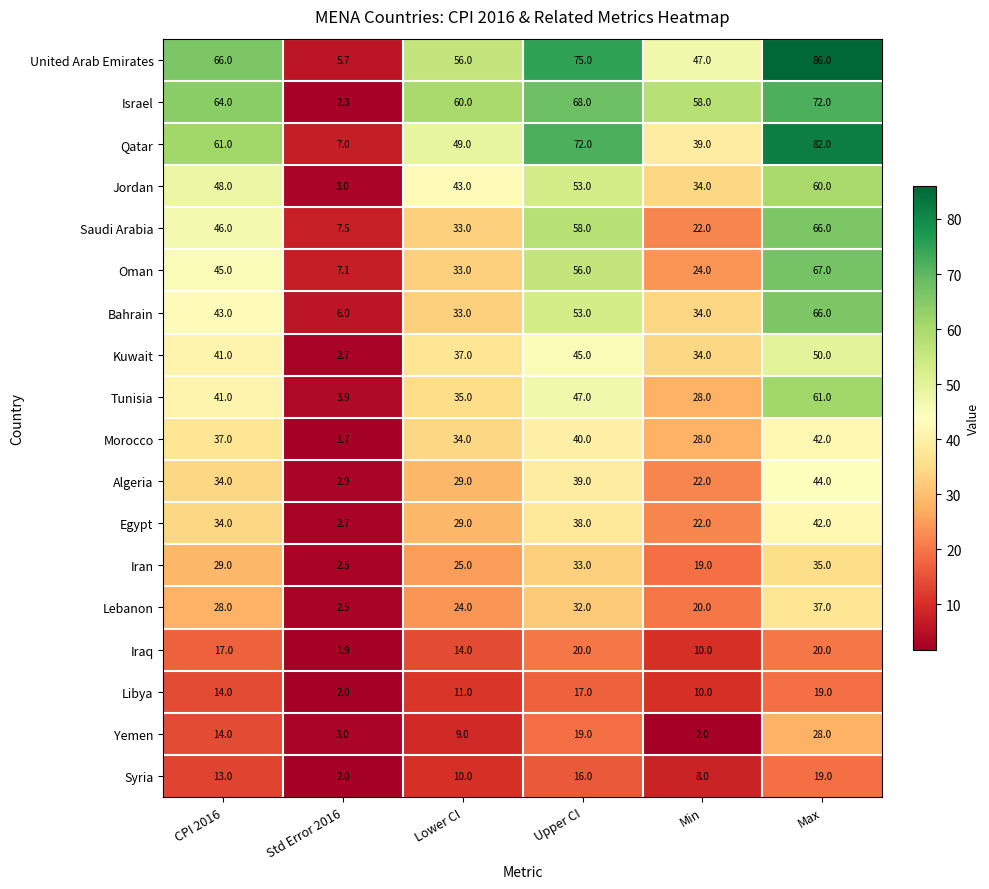

What is the maximum value shown in the chart?

86.0